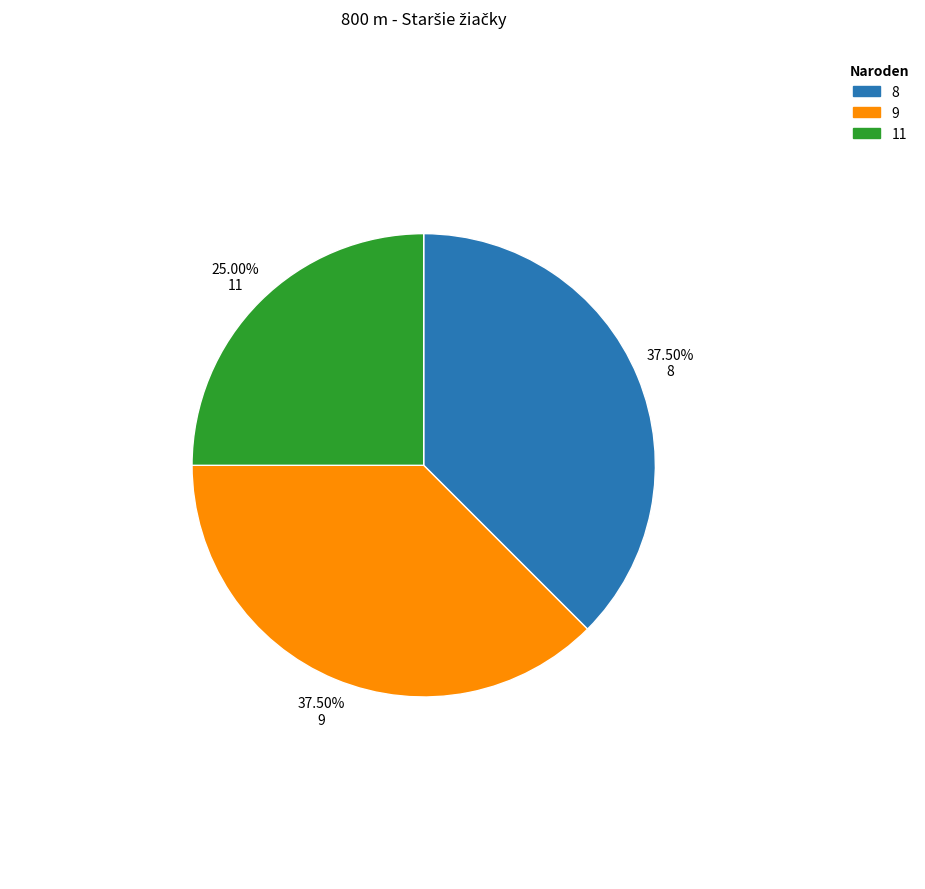

How many segments does this pie chart have?

3